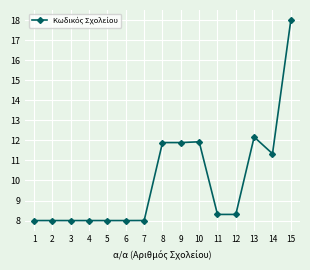

Reading left to right, extract all data points from this chart.

1=8.0	2=8.0	3=8.0	4=8.0	5=8.0	6=8.0	7=8.0	8=11.9	9=11.9	10=11.9	11=8.3	12=8.3	13=12.2	14=11.3	15=18.0